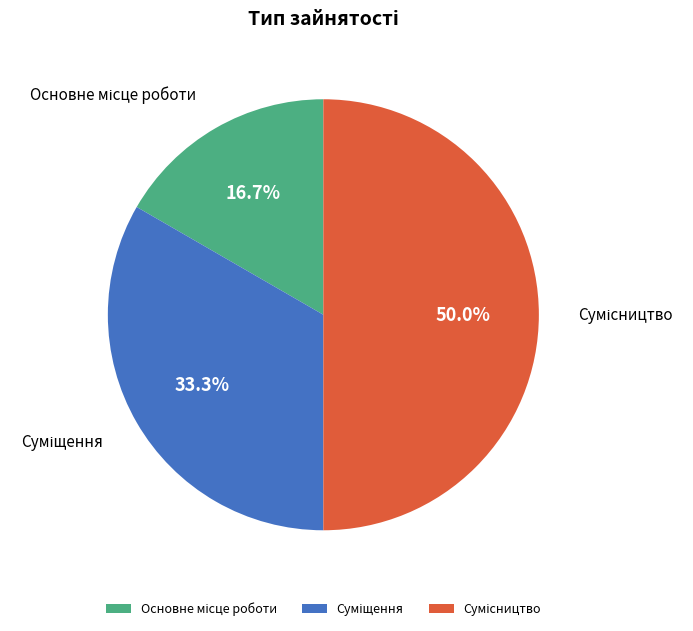

What portion of the pie excludes Сумісництво?

50.0%